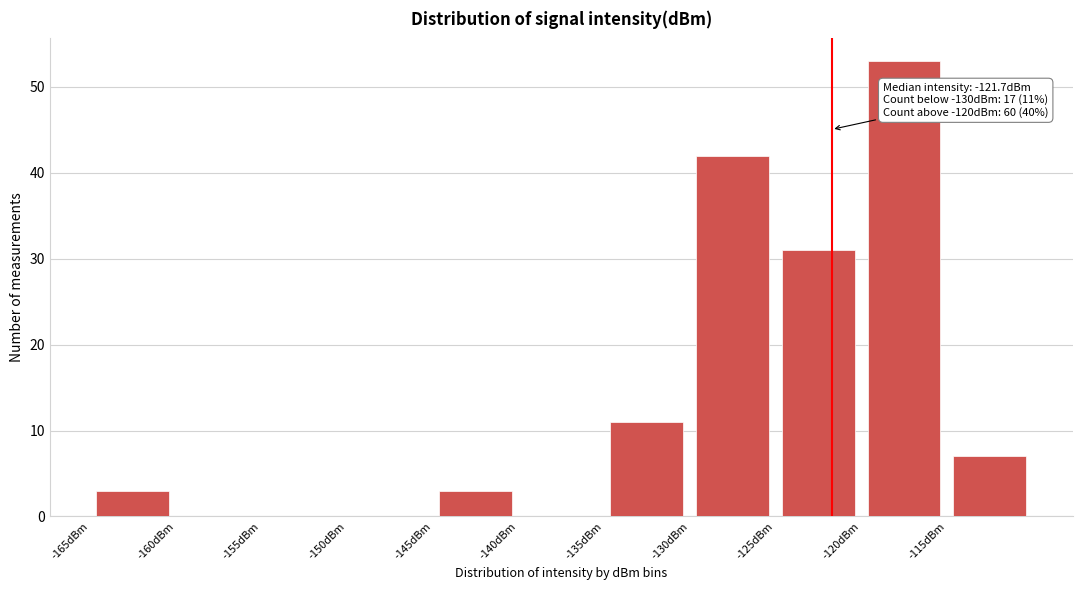

Which range on the x-axis has the tallest bar?

-120 to -115